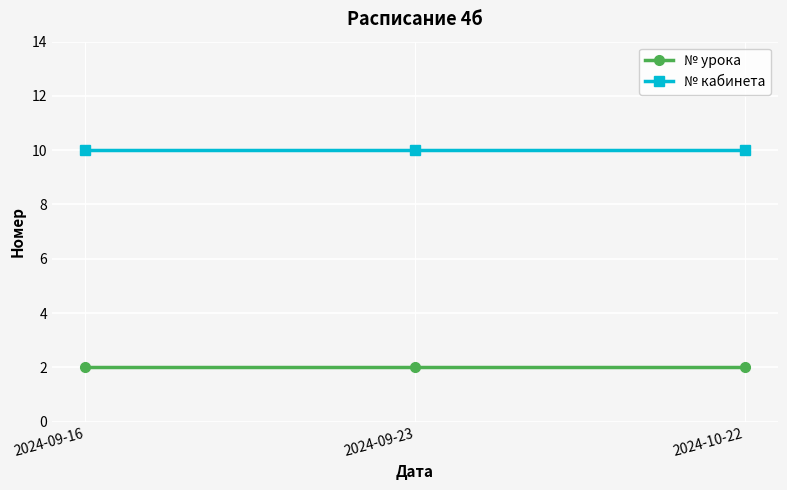

Does the chart display data point markers on the line(s)?

Yes